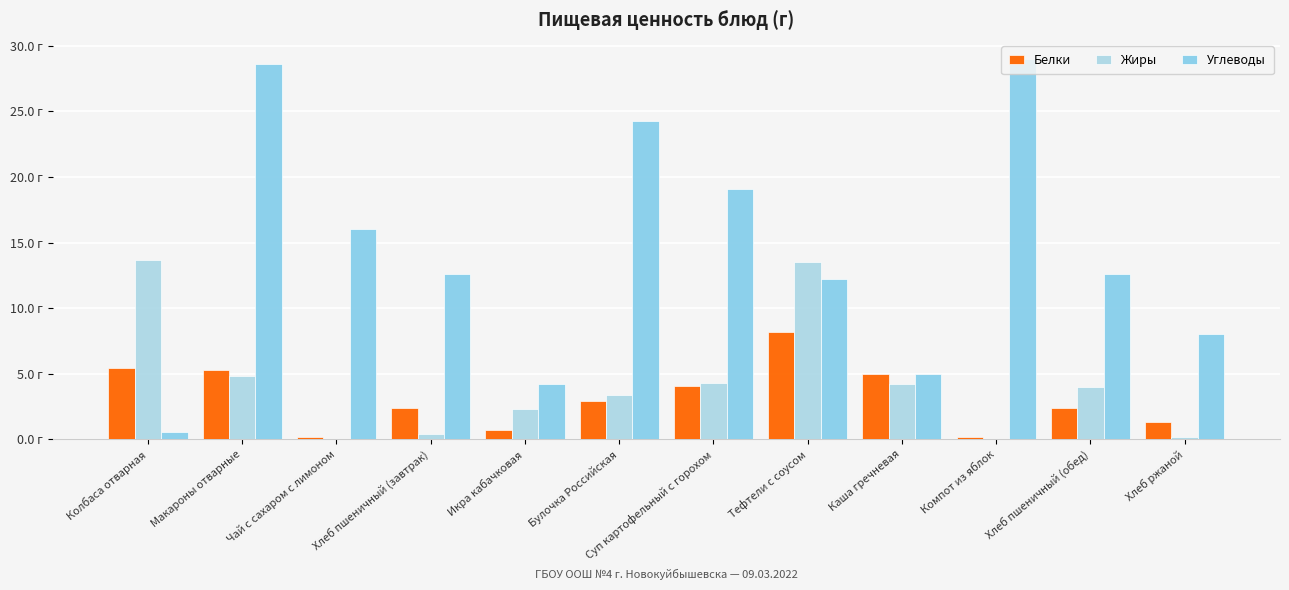

Does the chart contain stacked bars?

No